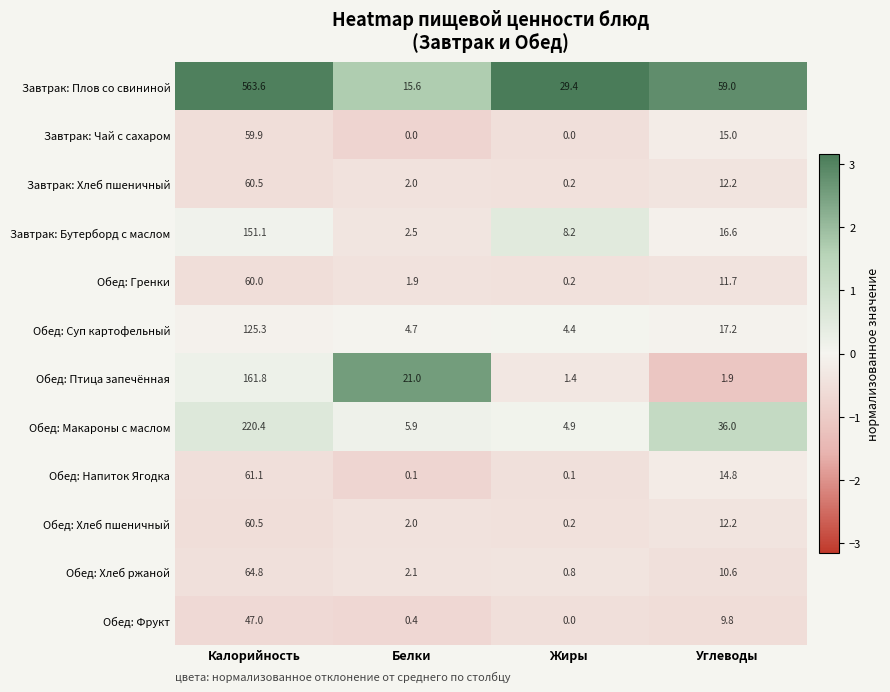

What is the maximum value for Обед: Напиток Ягодка?

61.1